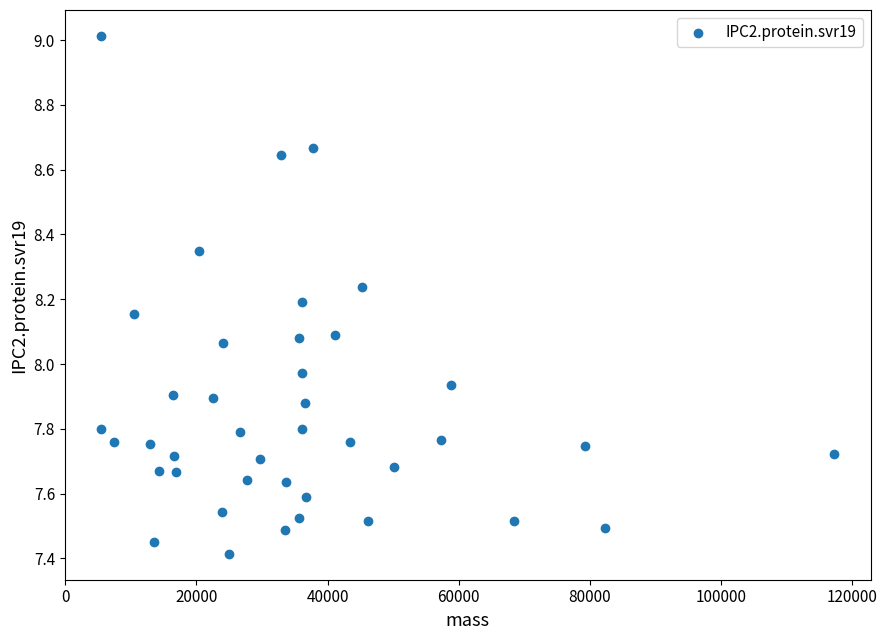

What is the range of Y values (max minus min)?

1.6